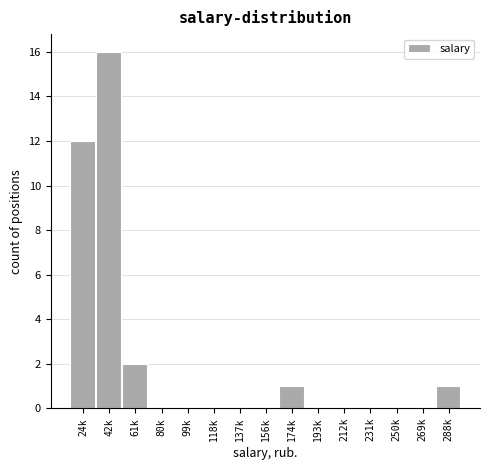

Reading left to right, what are all the values shown in this chart?

24k=12	42k=16	61k=2	80k=0	99k=0	118k=0	137k=0	156k=0	174k=1	193k=0	212k=0	231k=0	250k=0	269k=0	288k=1